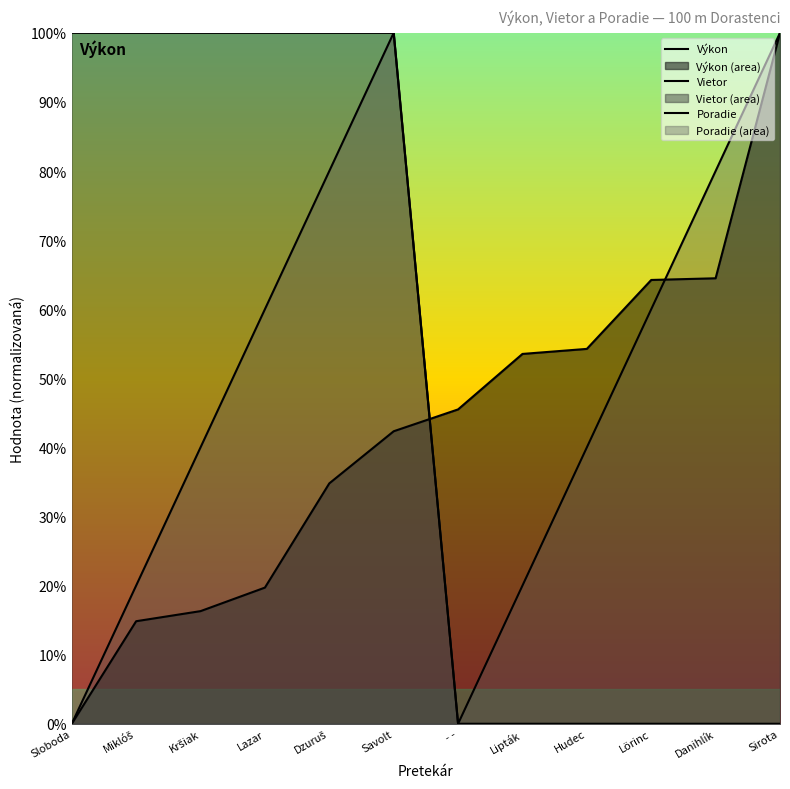

How many Vietor values are between 0 and 100?

12